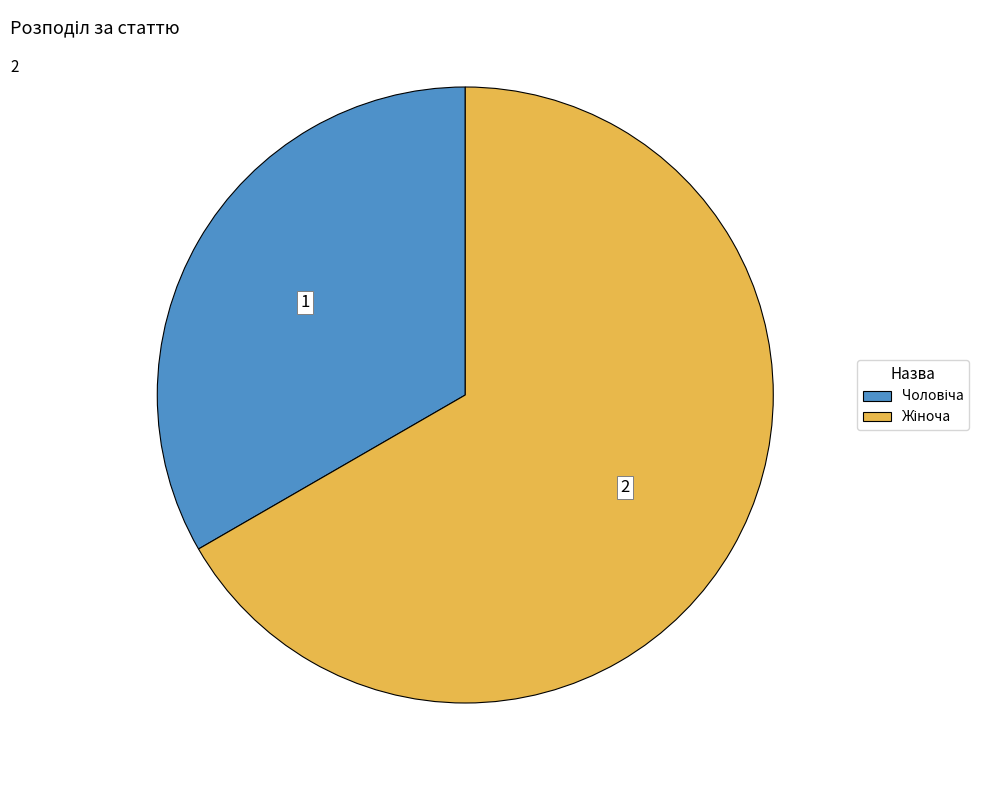

Is there a majority slice in this chart?

Yes